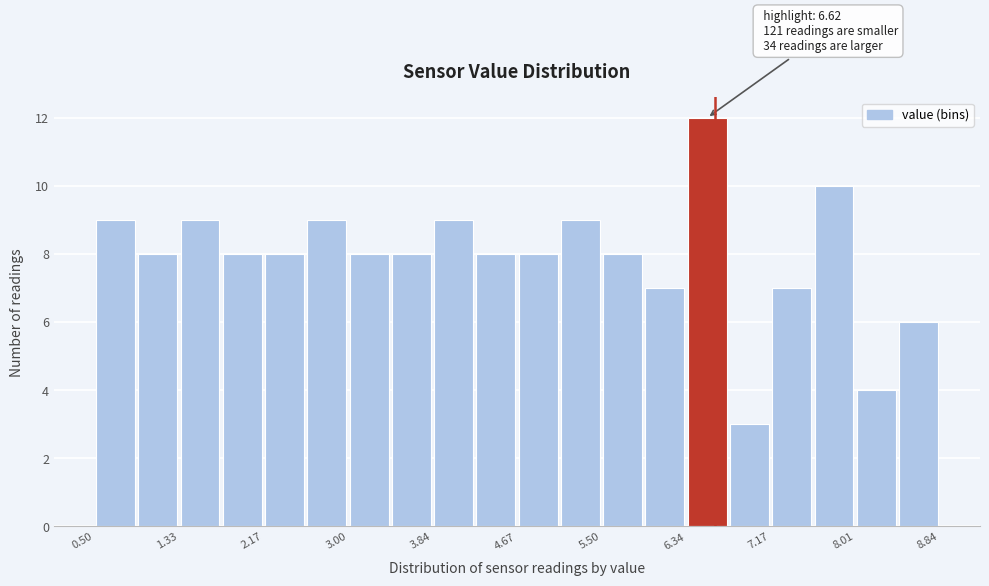

Over which range of the x-axis is the bar tallest?

6.3 to 6.8